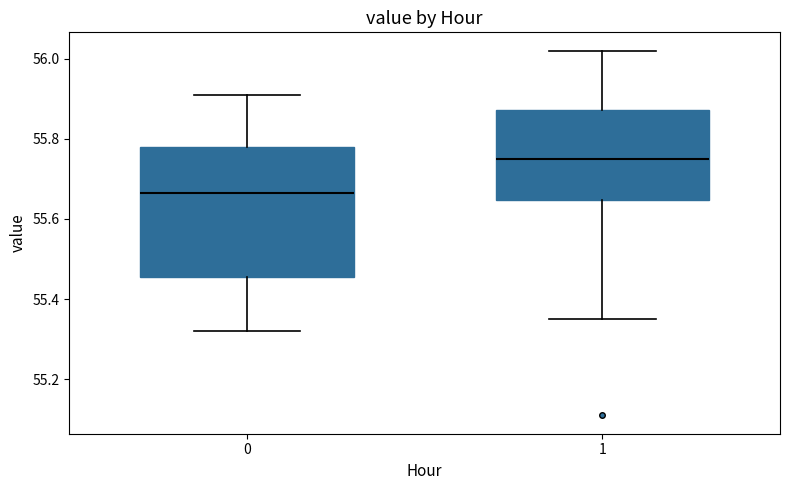

Which box has the highest median line?

1